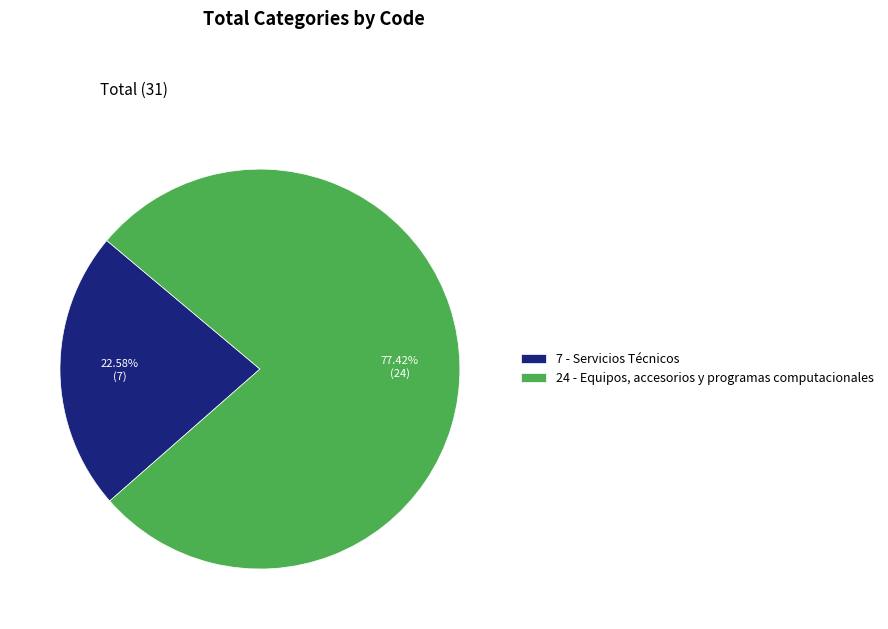

Which category has the smallest portion of the pie?

7 - Servicios Técnicos